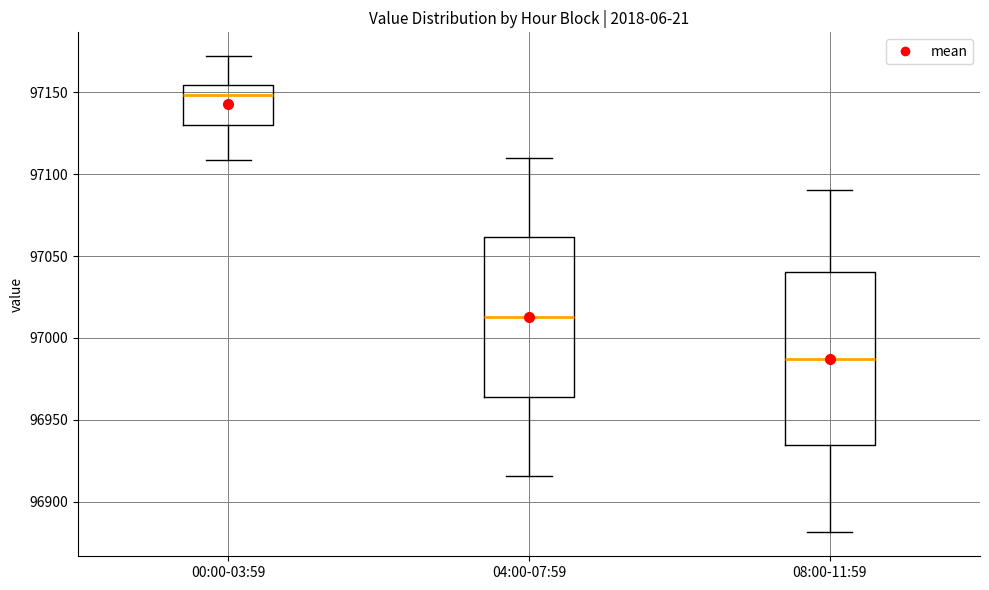

Reading left to right, read every box against the y-axis: the position of its median line, the range the box covers, and the ends of its whiskers. The values are not printed on the chart, so give them approximately, as read against the axis.

00:00-03:59: median 97150, box 97130 to 97155, whiskers 97110 to 97170
04:00-07:59: median 97015, box 96965 to 97060, whiskers 96915 to 97110
08:00-11:59: median 96985, box 96935 to 97040, whiskers 96880 to 97090